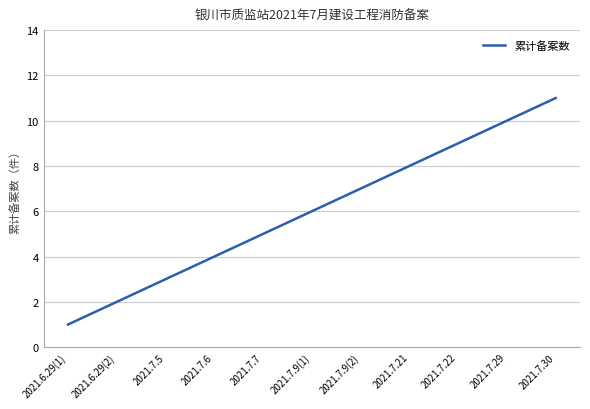

Count the values in the range 3 to 9.

7